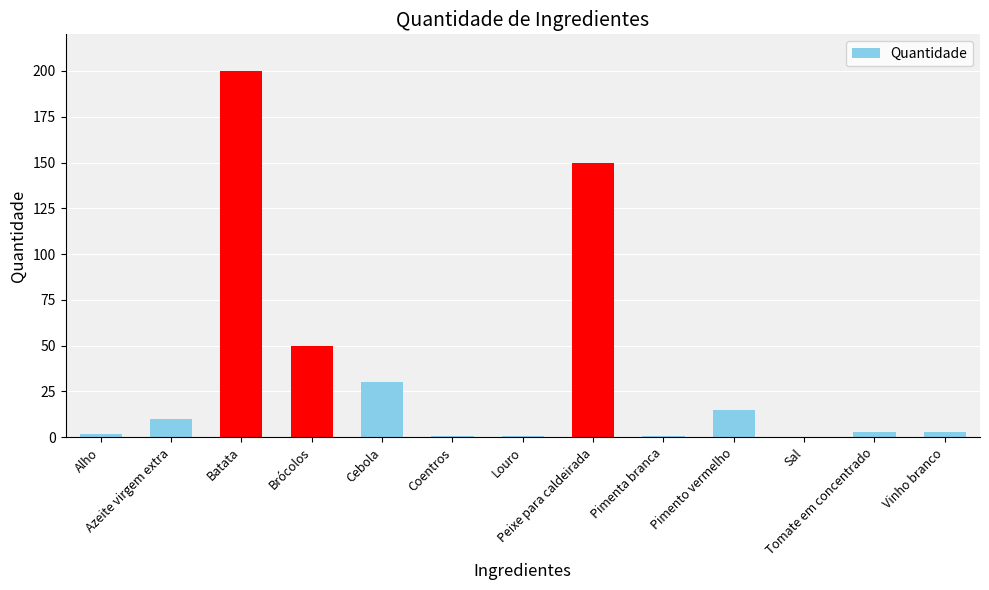

Which has a higher value, Coentros or Brócolos?

Brócolos